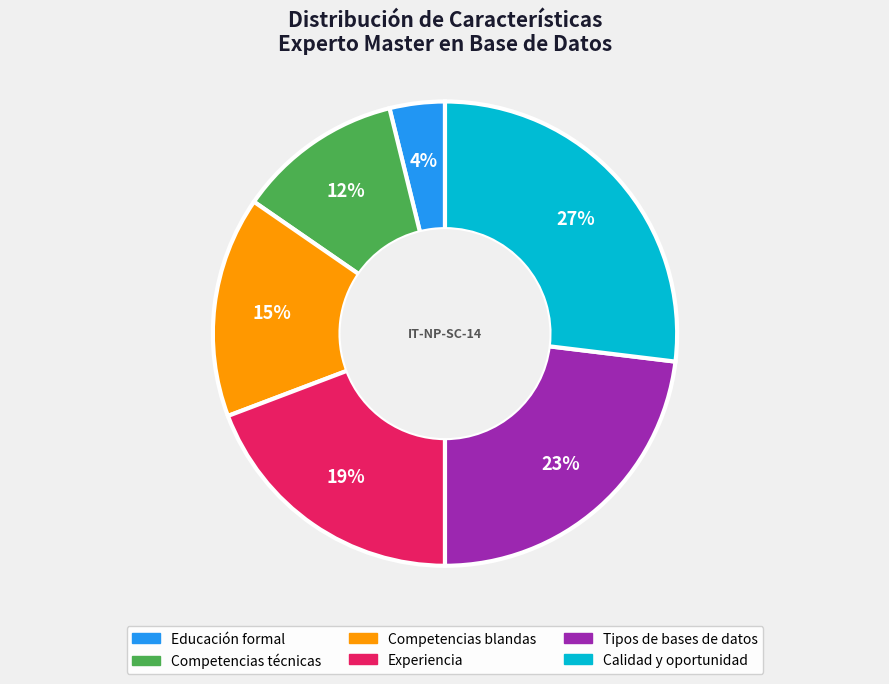

Does Educación formal represent more than half of the total?

No